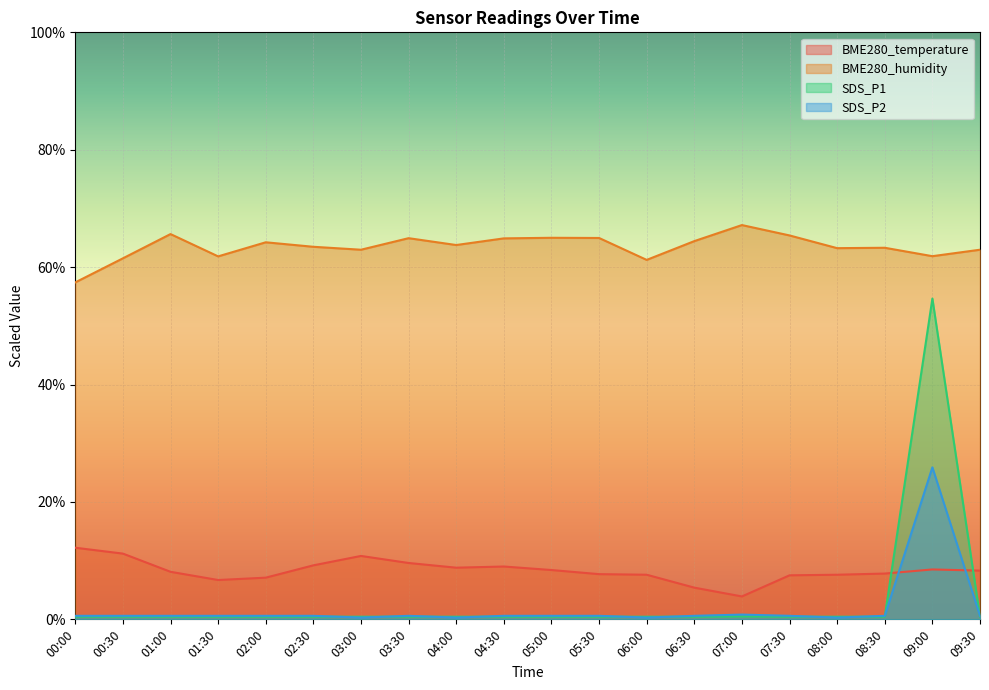

How many series are shown in this chart?

4